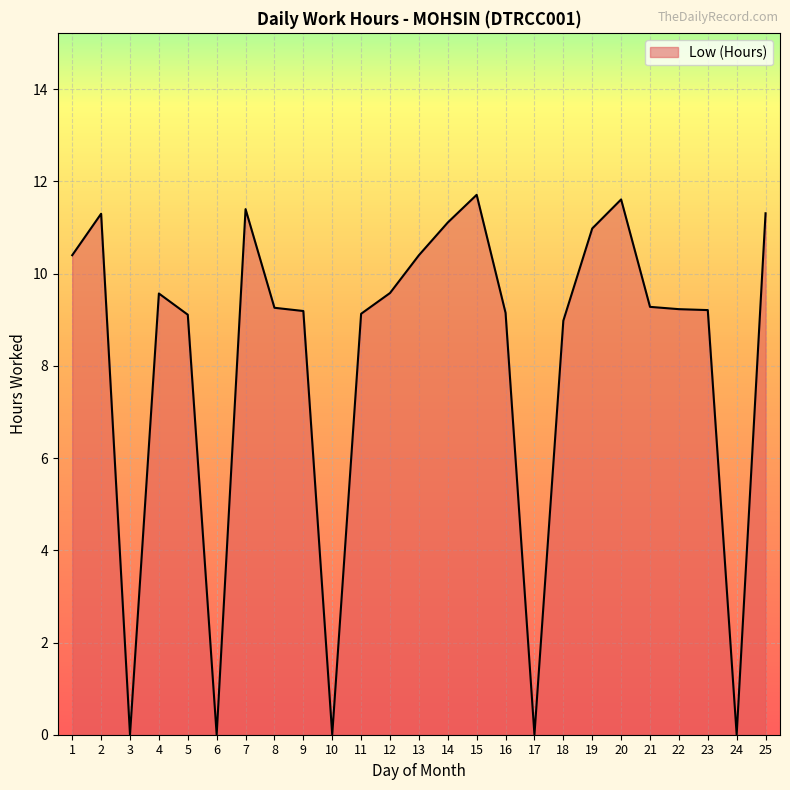

True or false: the data shows 9.0 at 18.

True